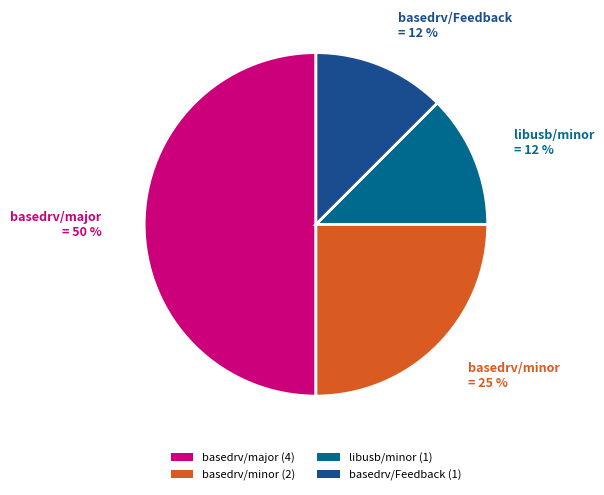

How much of the chart is everything except basedrv/Feedback?

87.5%